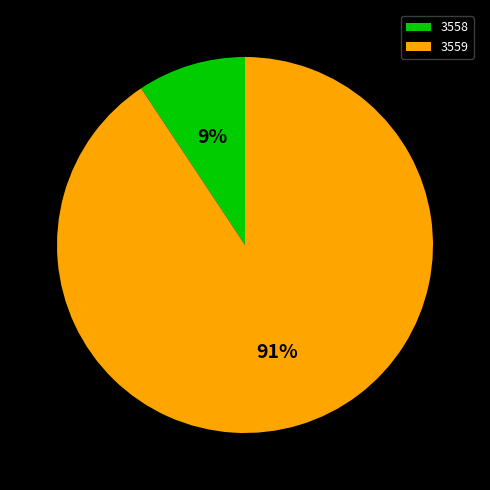

Do 3558 and 3559 together represent more than half of the pie?

Yes